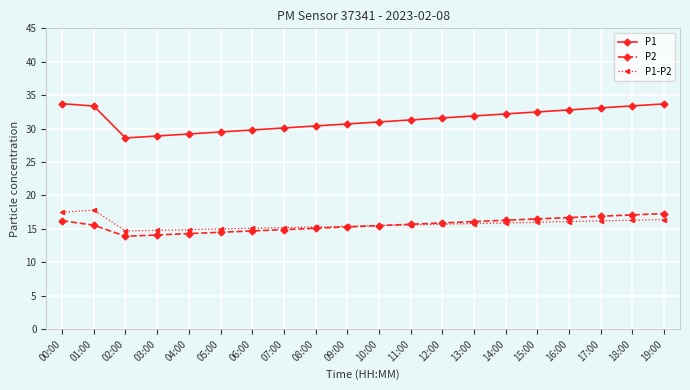

True or false: P1 and P1-P2 cross at least once.

False